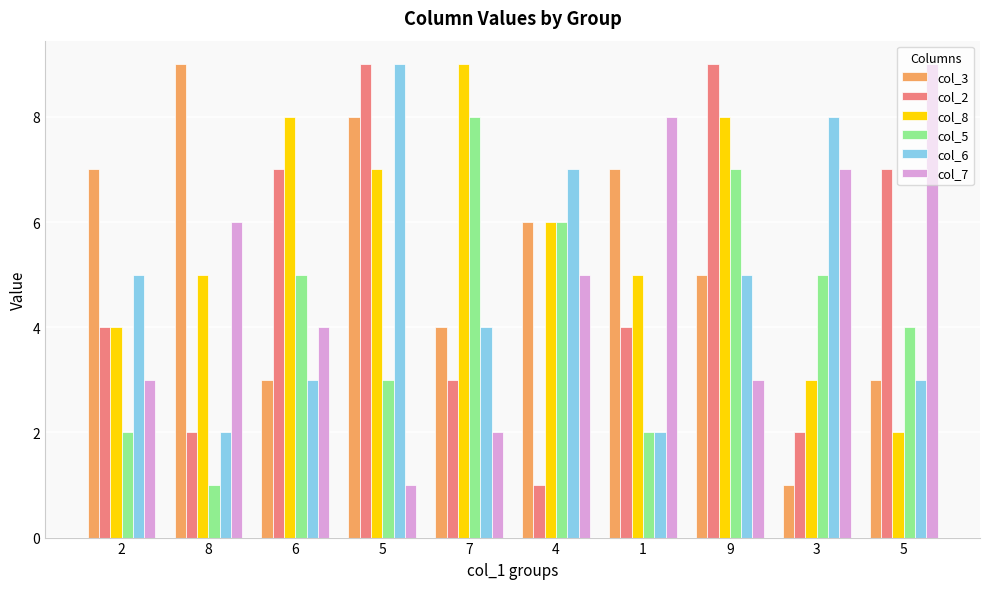

What are all the series names shown in the legend?

col_3, col_2, col_8, col_5, col_6, col_7